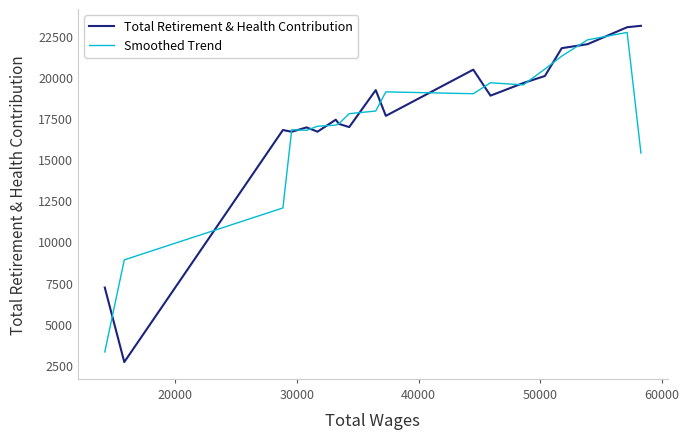

Which series has the largest range (max minus min)?

Total Retirement & Health Contribution